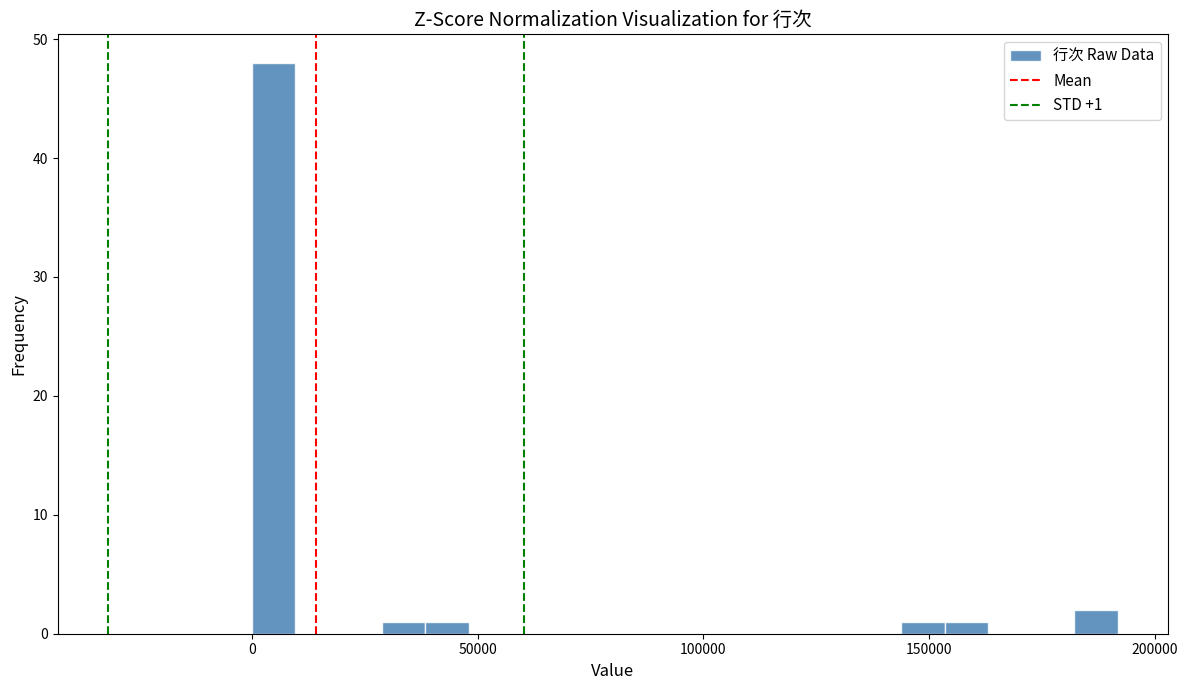

Read against the x-axis, roughly where is the centre of the tallest bar?

5000